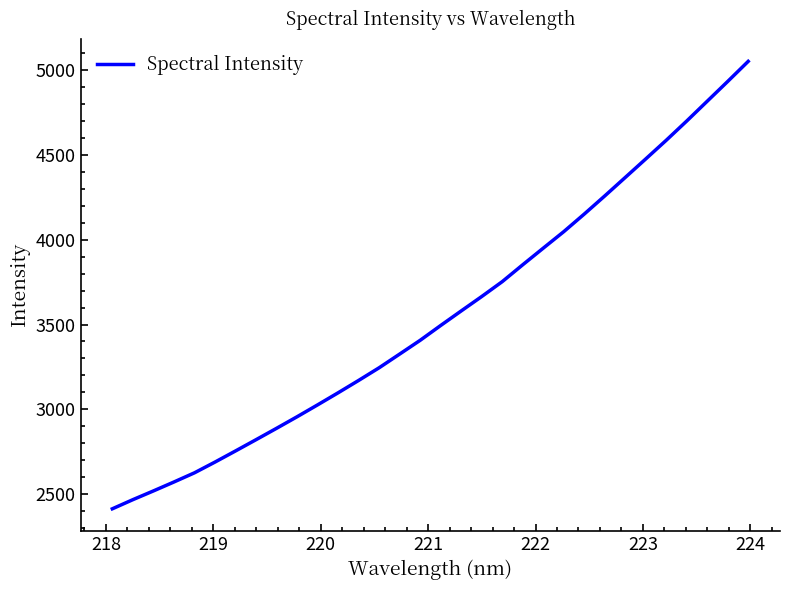

What is the maximum value shown in the chart?

5052.1